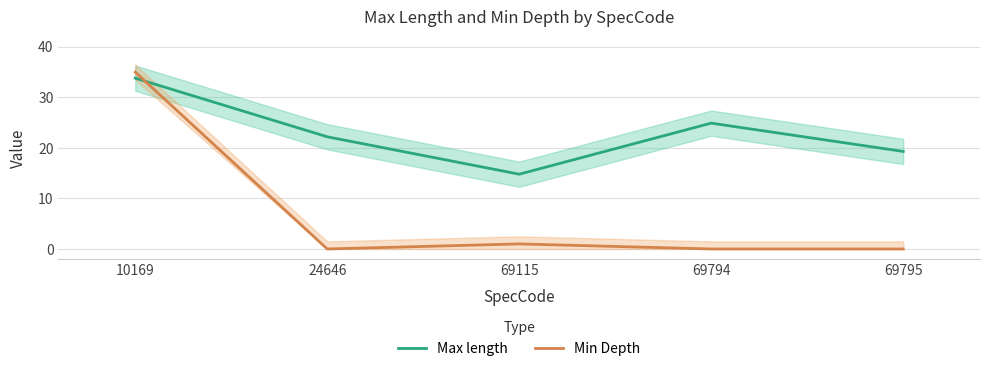

Reading left to right, transcribe all the data shown in this chart.

Max length: 10169=33.8	24646=22.2	69115=14.8	69794=24.9	69795=19.3
Min Depth: 10169=35.0	24646=0.0	69115=1.0	69794=0.0	69795=0.0